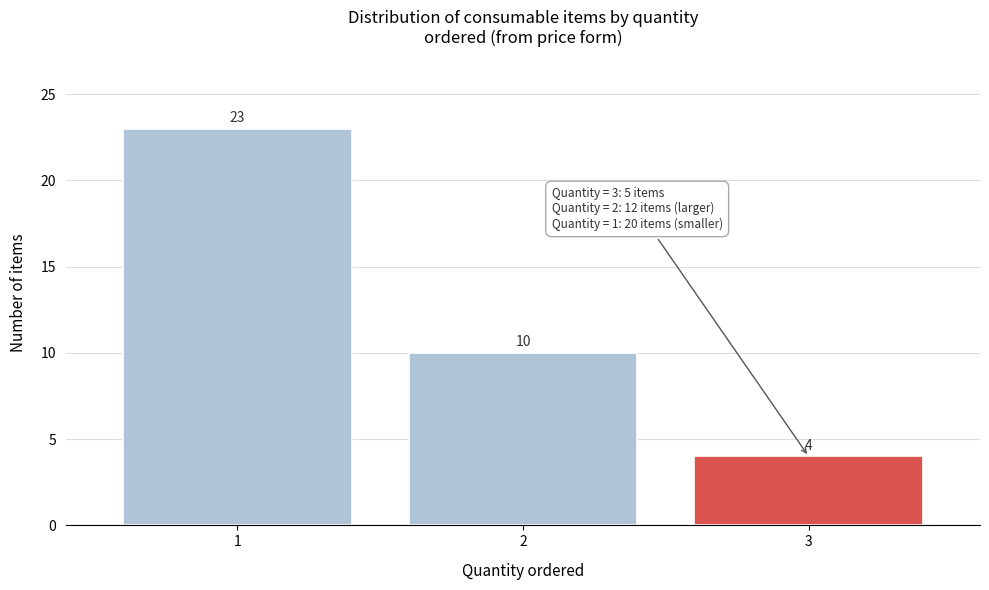

Reading right to left, what are all the values shown in this chart?

3=4	2=10	1=23